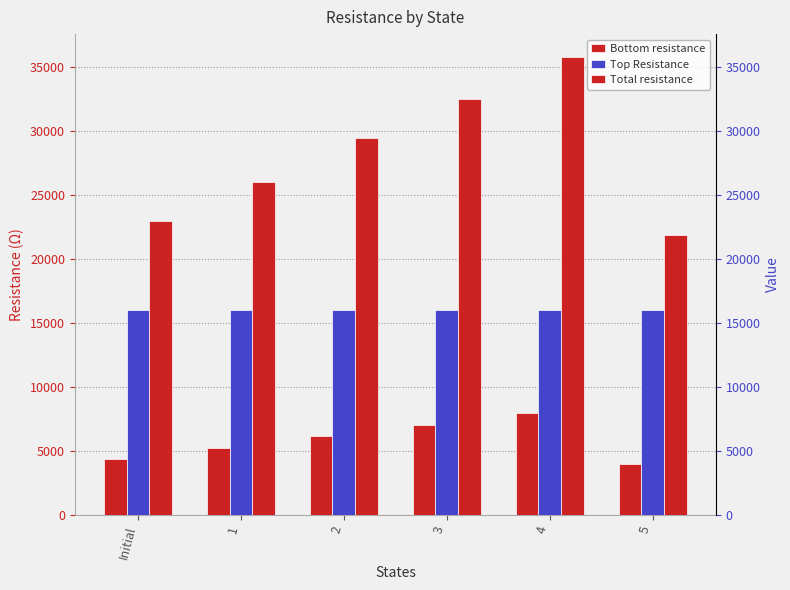

What position from the left is 3?

4